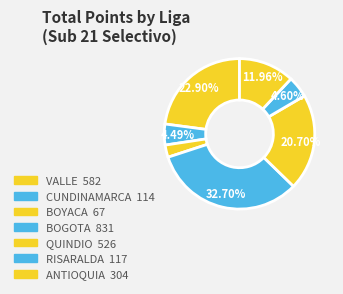

What is the smallest slice in the pie chart?

BOYACA